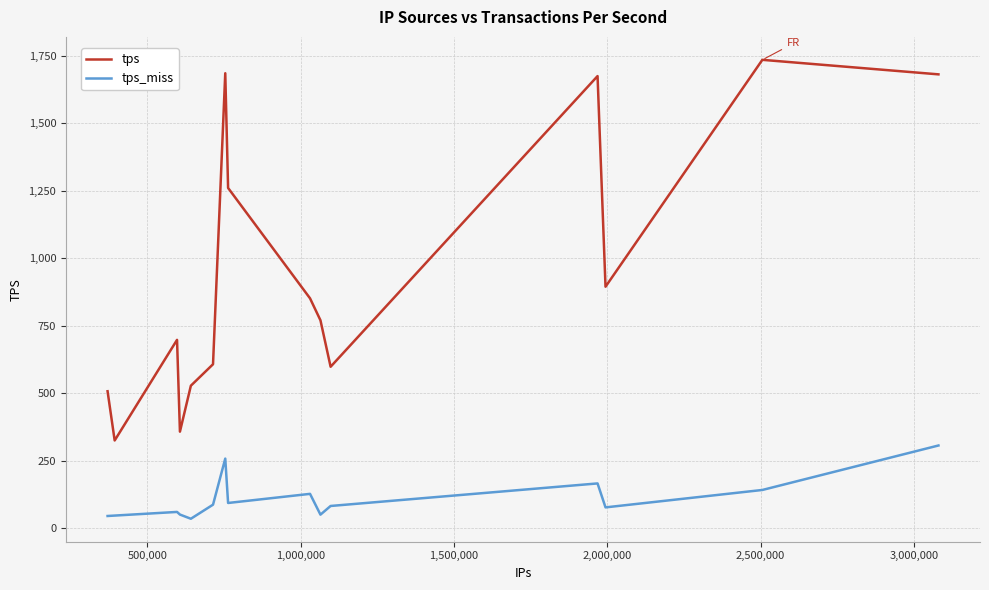

Which series has the largest total across all categories?

tps